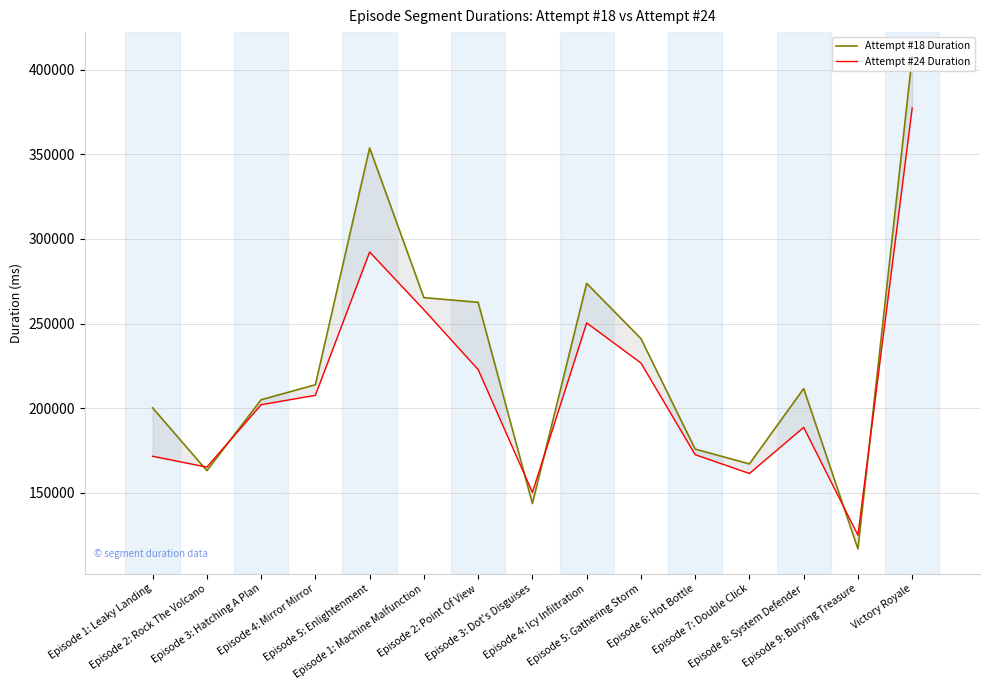

How many times do Attempt #24 Duration and Attempt #18 Duration cross each other?

6